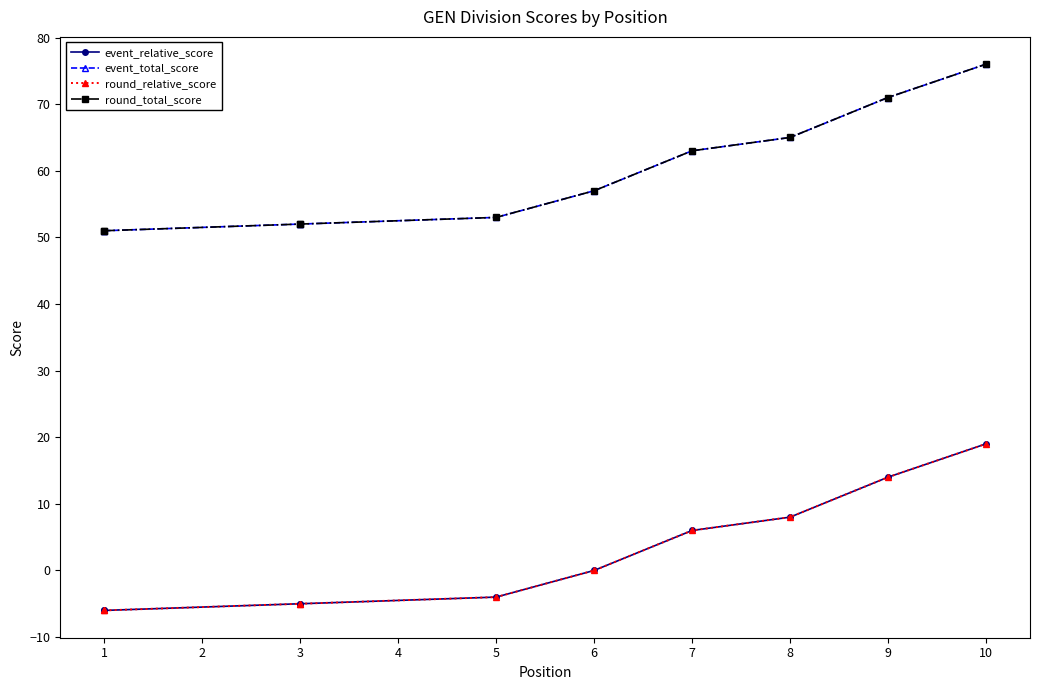

Is the value of round_total_score at 6 greater than the value of round_relative_score at 3?

Yes